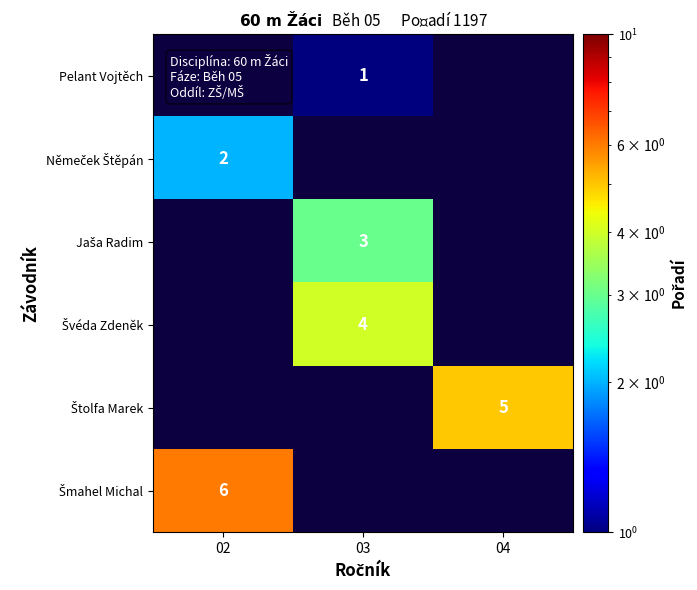

True or false: Jaša Radim has a value of 0.8 at 03.

False